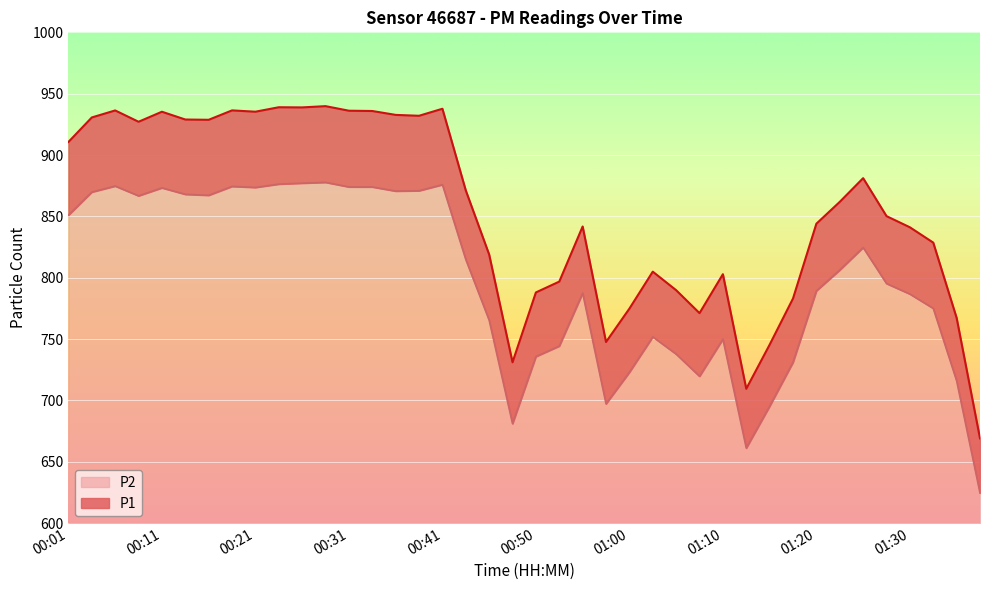

True or false: P2 and P1 intersect in this chart.

False